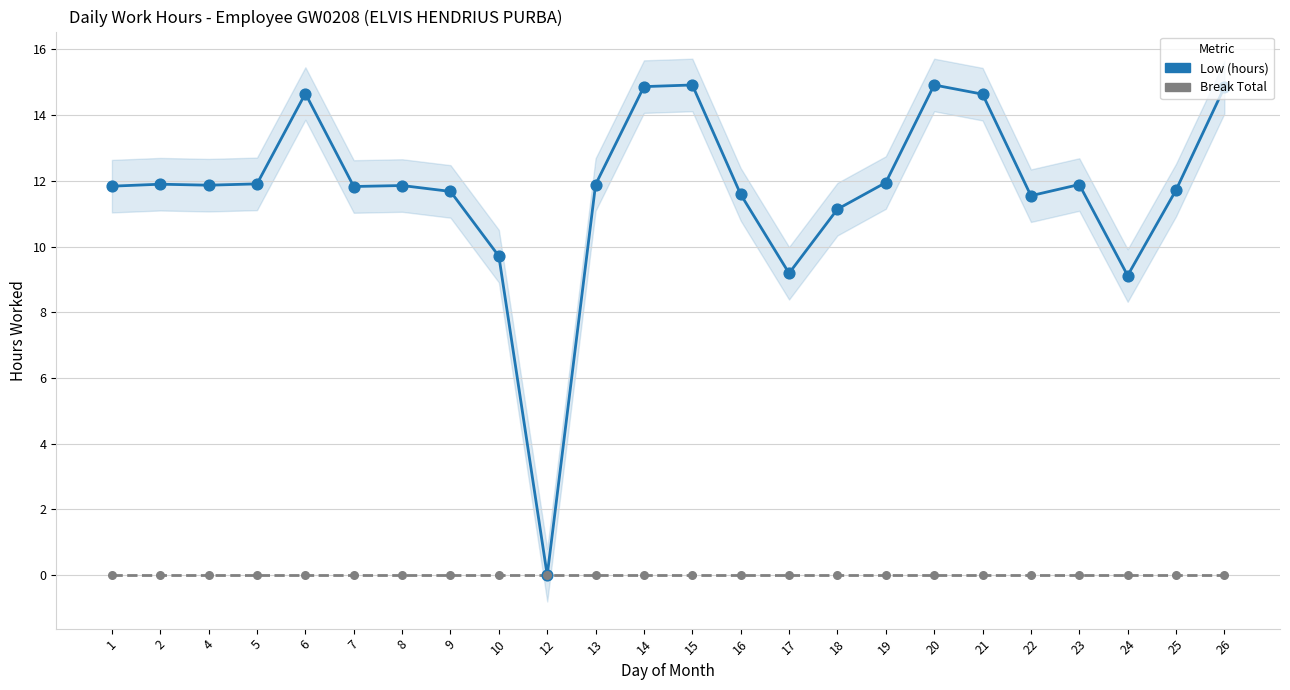

What is the total value across all series at 1?

11.8